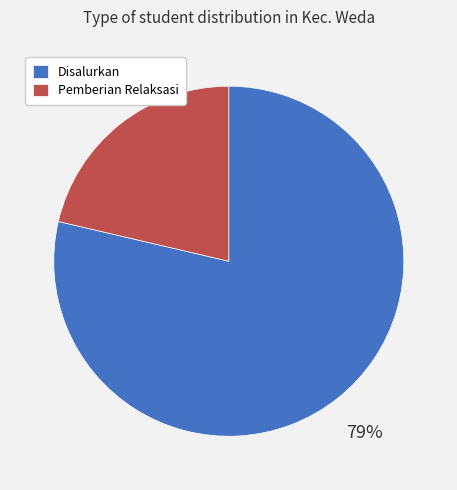

True or false: Pemberian Relaksasi accounts for 30% of the total.

False